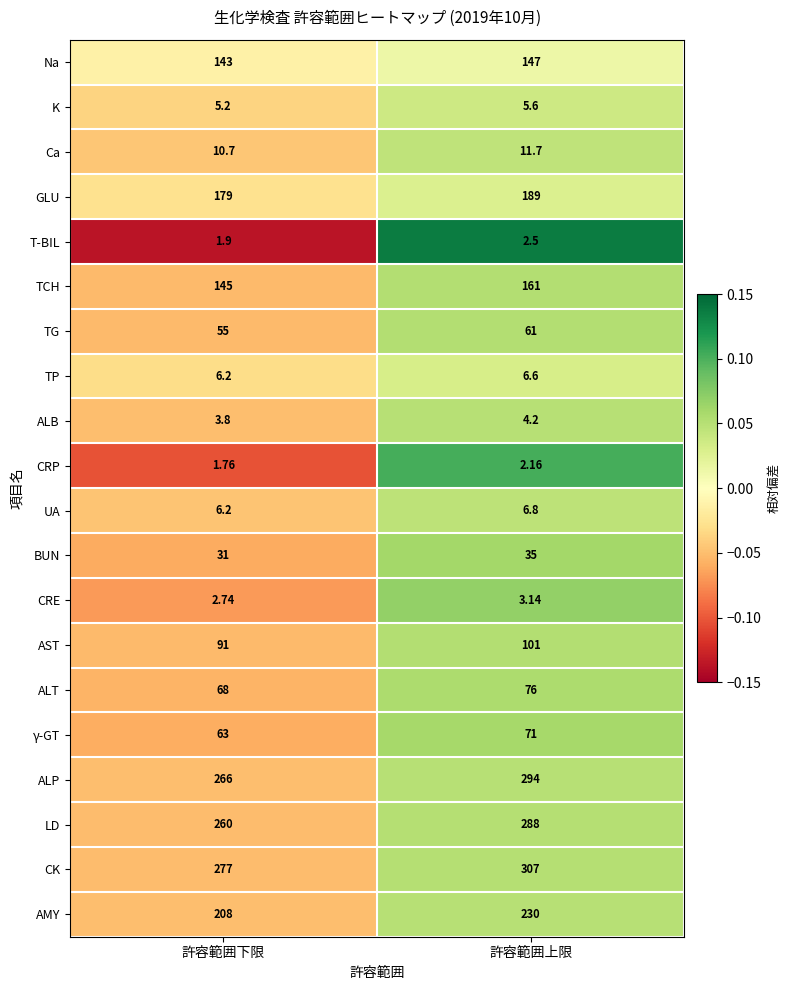

What is the total value across all series at 許容範囲下限?

1824.5